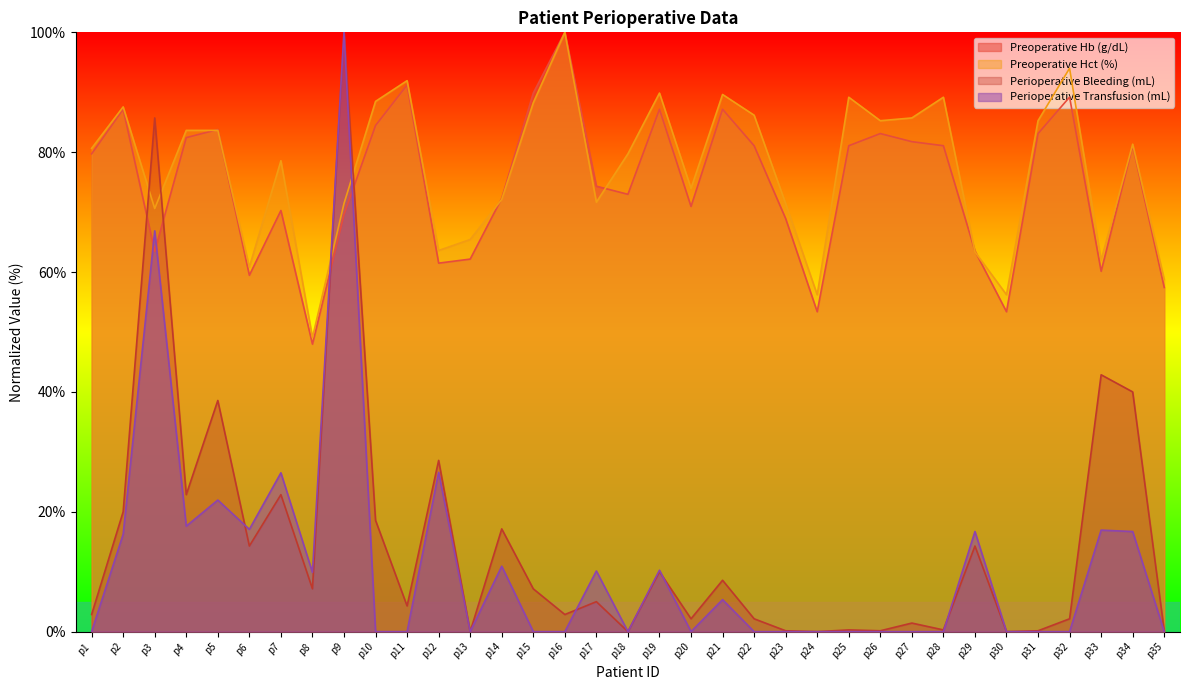

What is the difference between the maximum and second lowest values in the Perioperative Bleeding (mL) series?

100.0